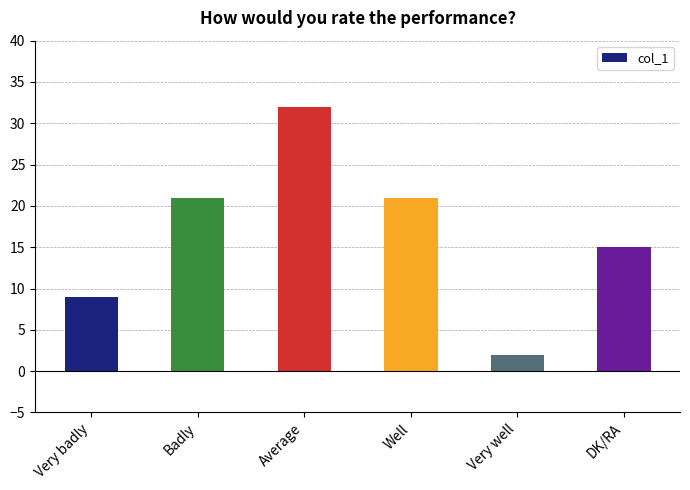

Reading left to right, extract all data points from this chart.

9	21	32	21	2	15